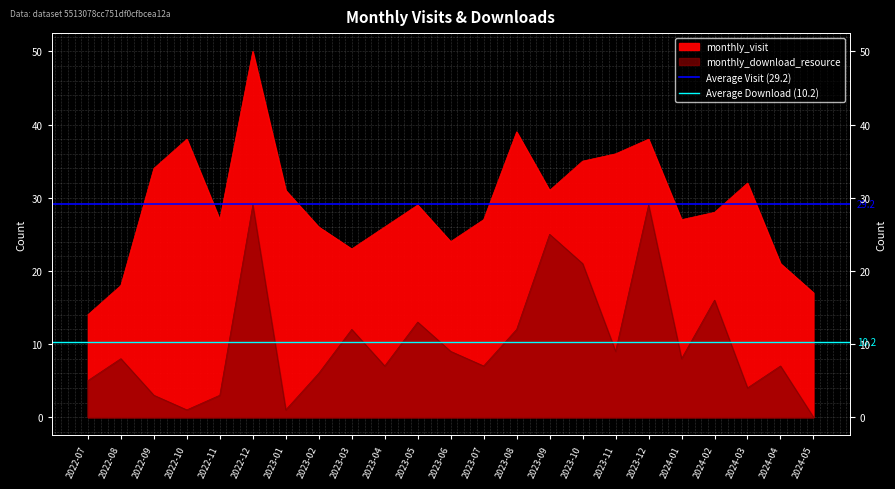

What is the average value of the Average Download (10.2) series?

10.2